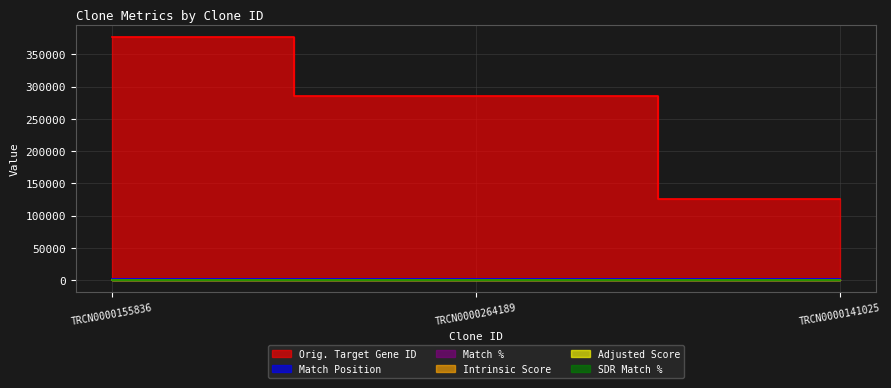

What is the label of the 3rd point from the left?

TRCN0000141025